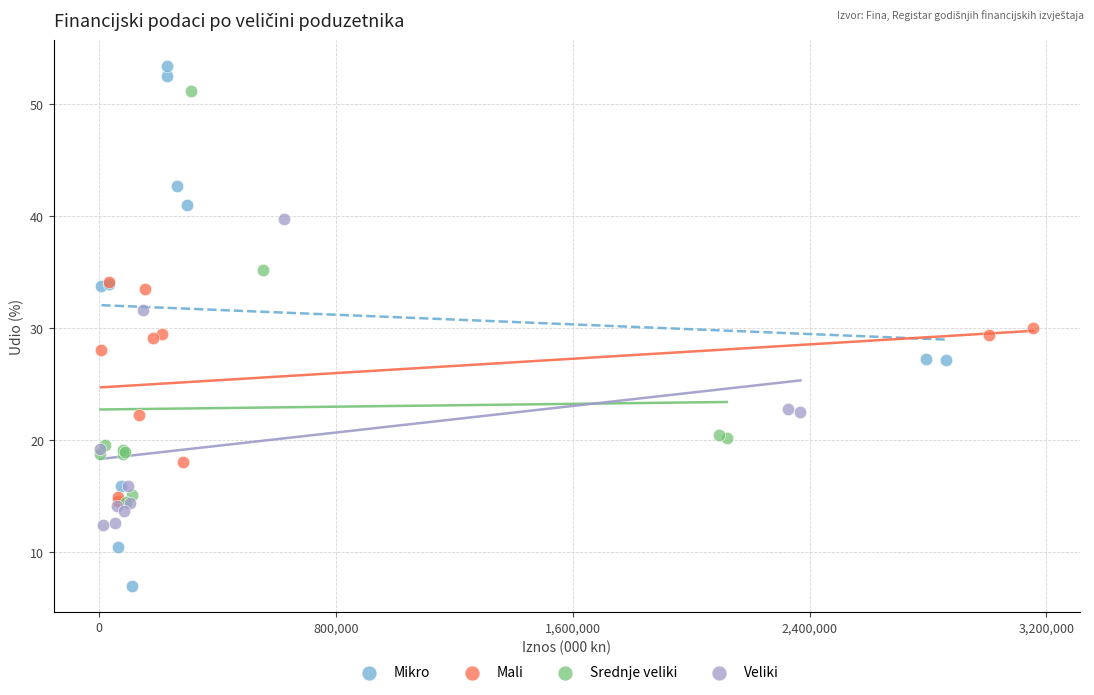

Which series has the largest Y range (max minus min)?

Mikro